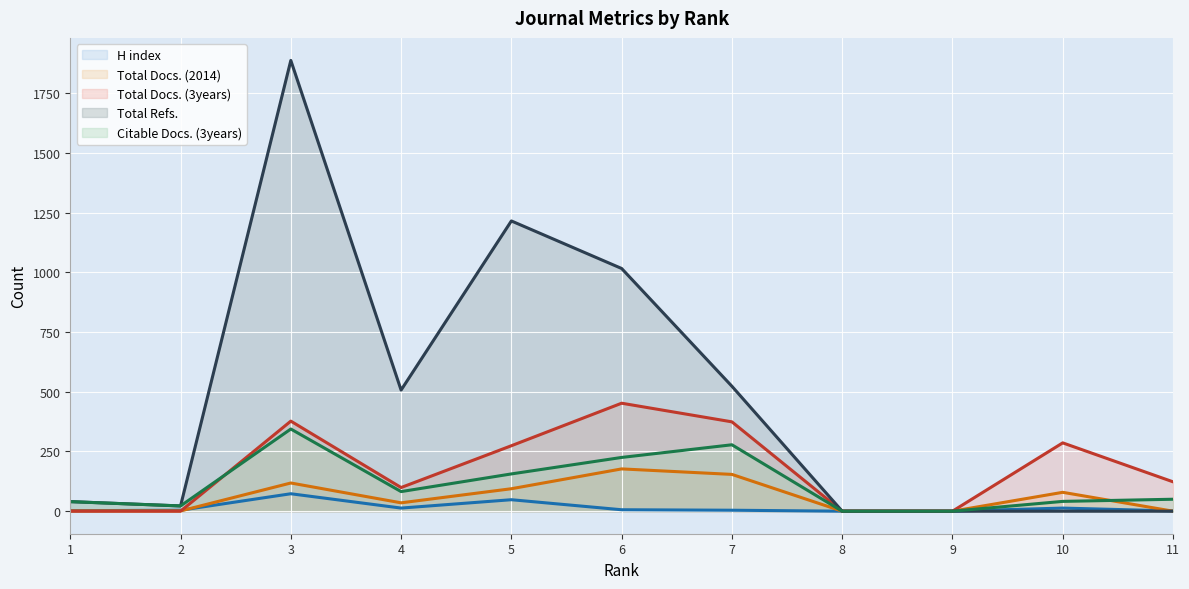

Is it true that Total Refs. equals 3352 at 3?

False